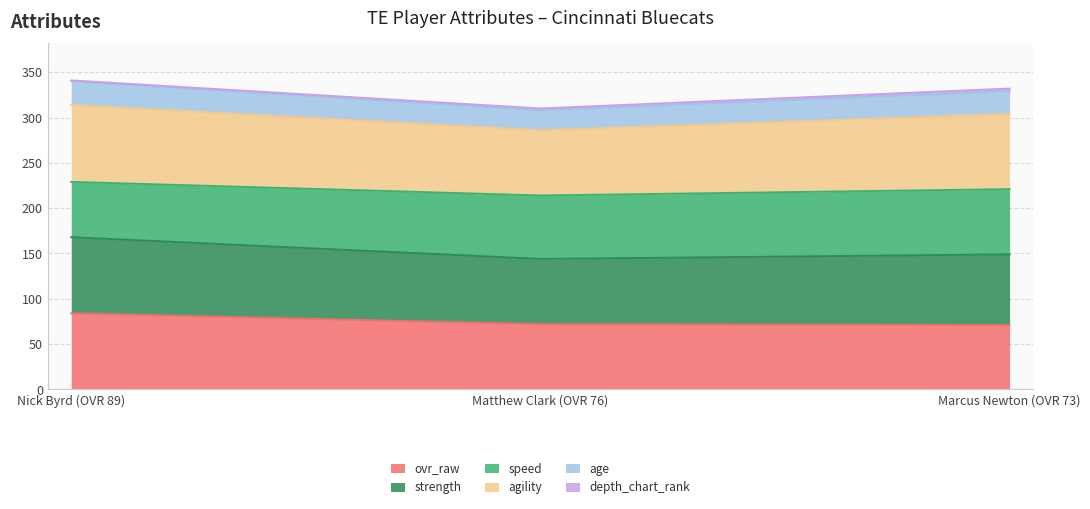

What position from the right is Nick Byrd (OVR 89)?

3